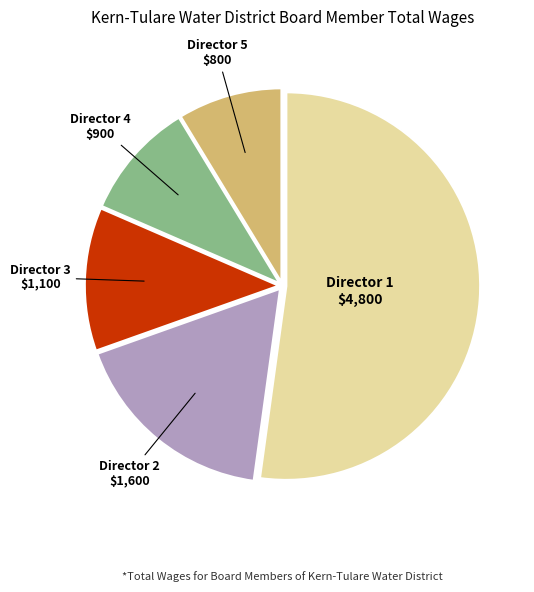

Do Director 1 and Director 4 together represent more than half of the pie?

Yes